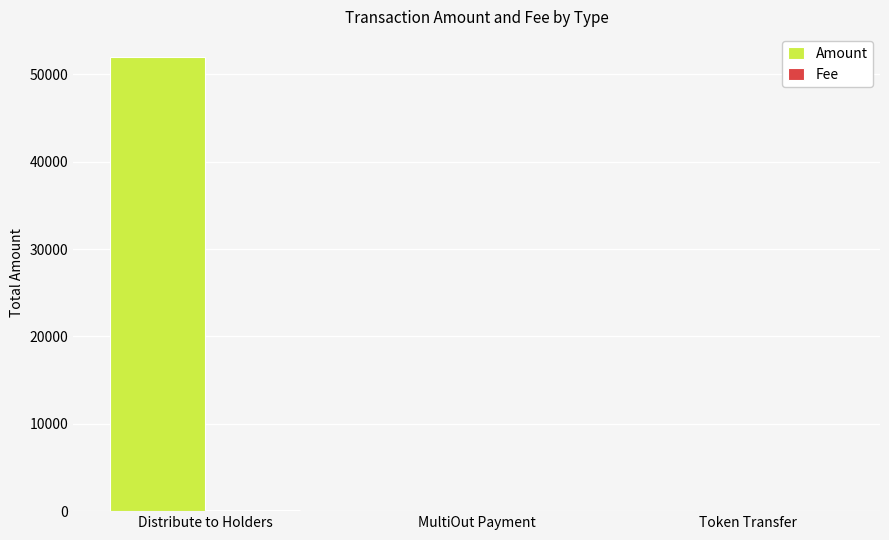

Which series has the largest total across all categories?

Amount